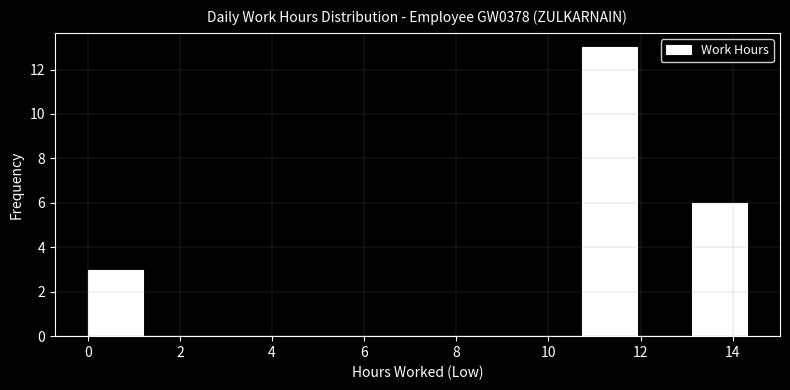

What is the height of the bar covering 13.2 to 14.4 on the x-axis? Neither the bar edges nor the heights are printed on the chart, so give them approximately, as read against the axes.

6